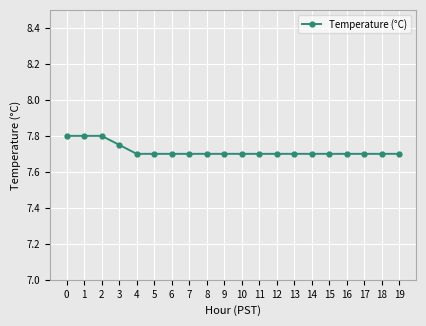

What is the value of the 10th point from the left?

7.7